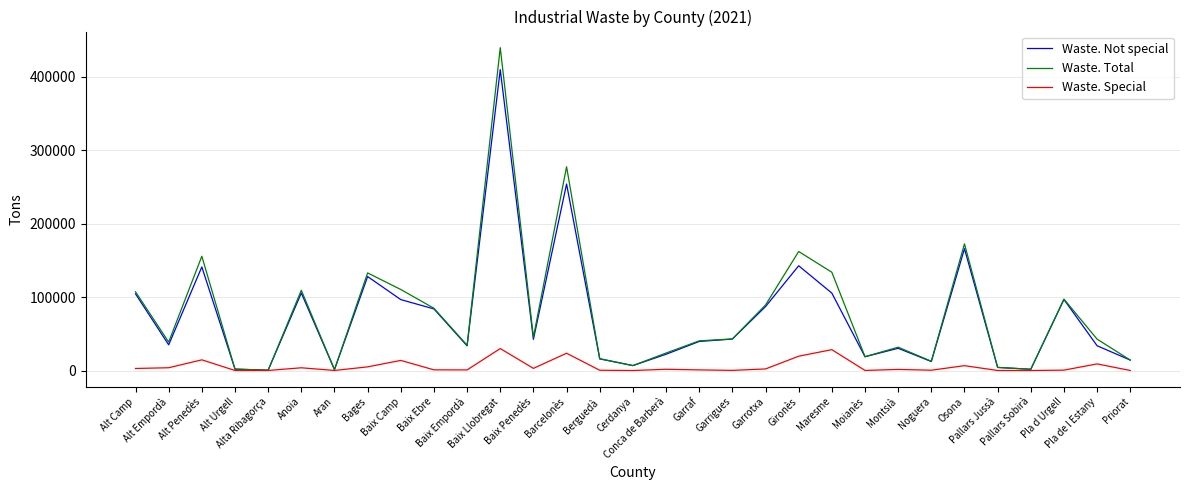

What is the total value across all series at Aran?

2472